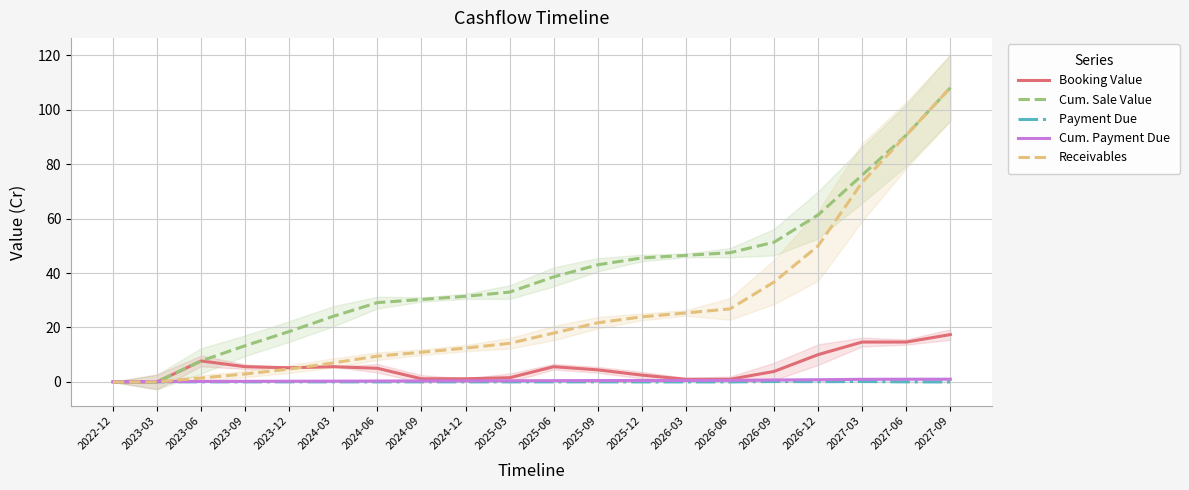

What is the label of the 13th point from the left?

2025-12